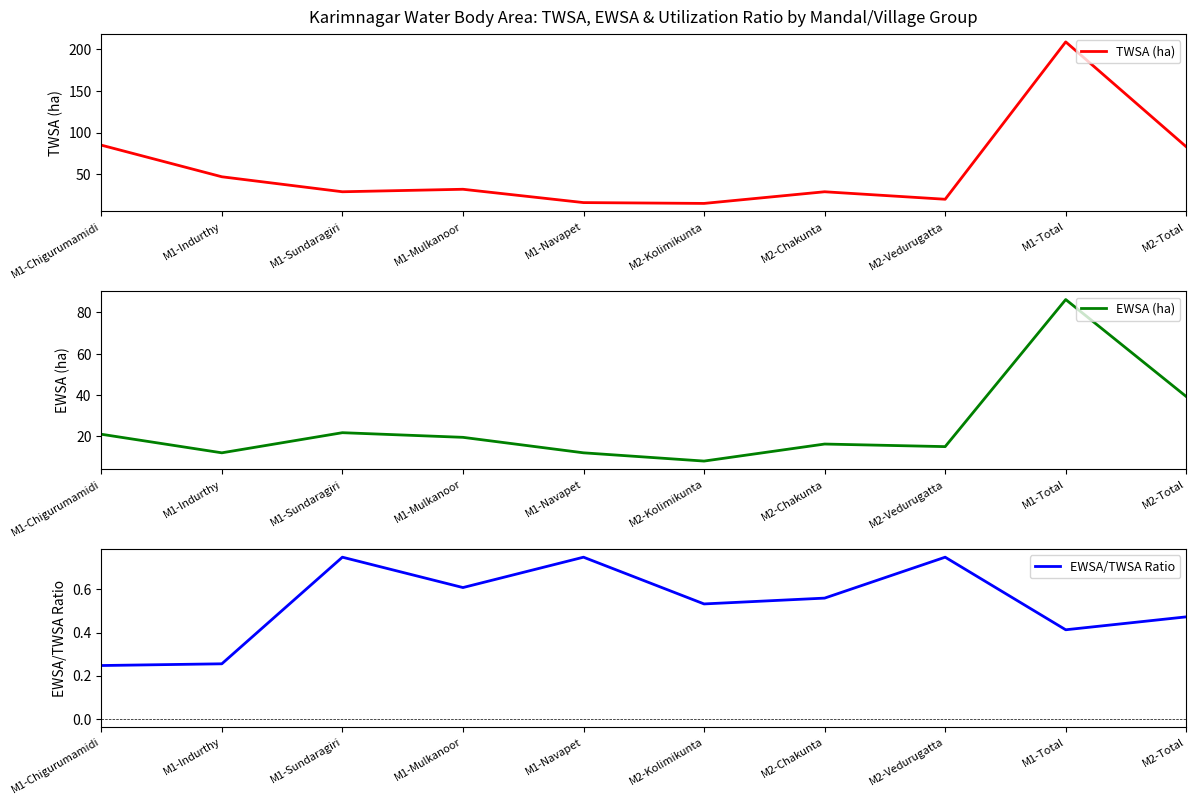

Where does the TWSA (ha) series first go above 32?

M1-Chigurumamidi